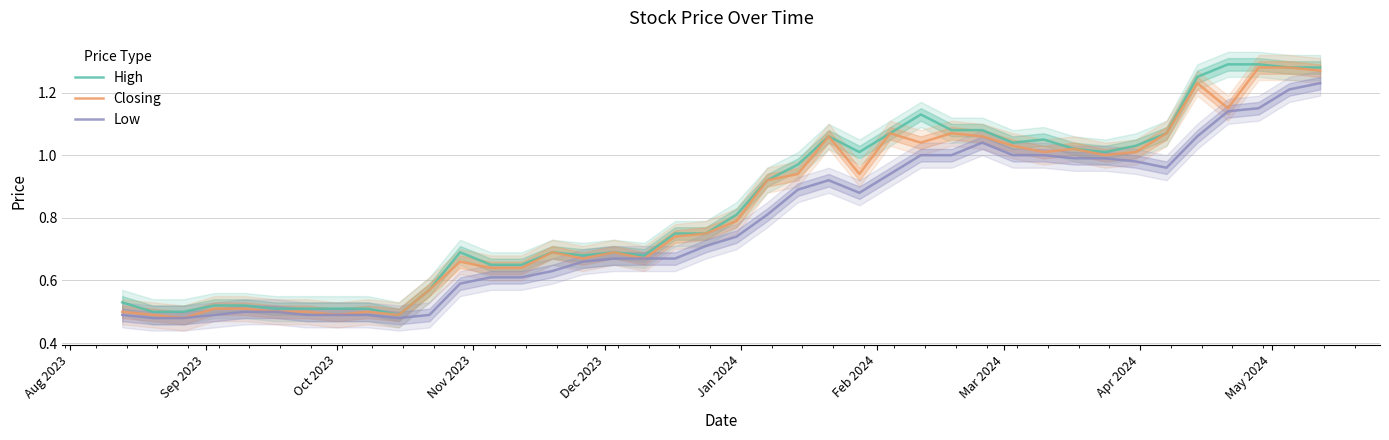

What is the maximum value for Closing?

1.3